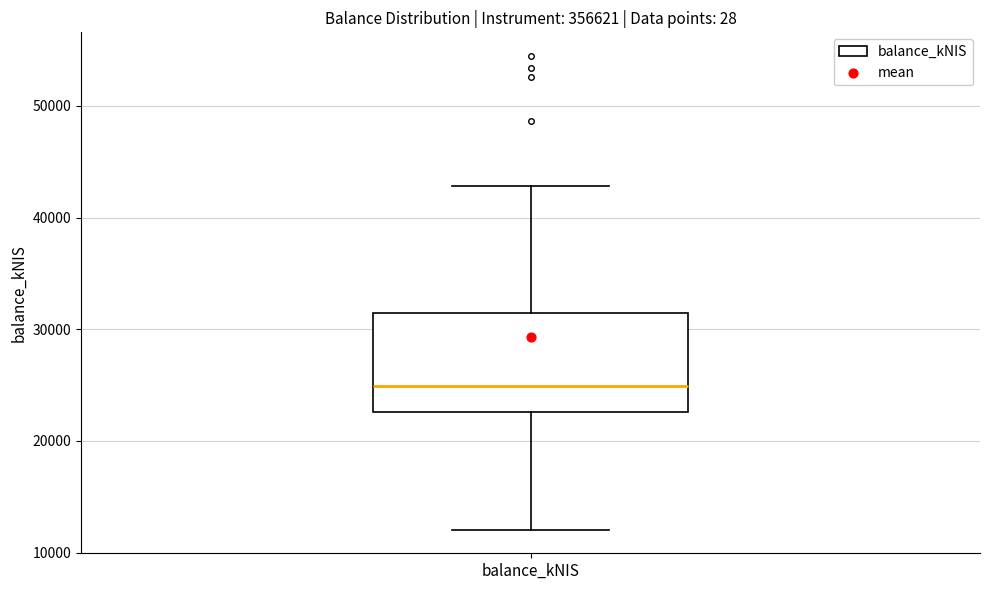

Where does the median line of the box for balance_kNIS sit on the y-axis? The values are not printed on the chart, so give them approximately, as read against the axis.

25000